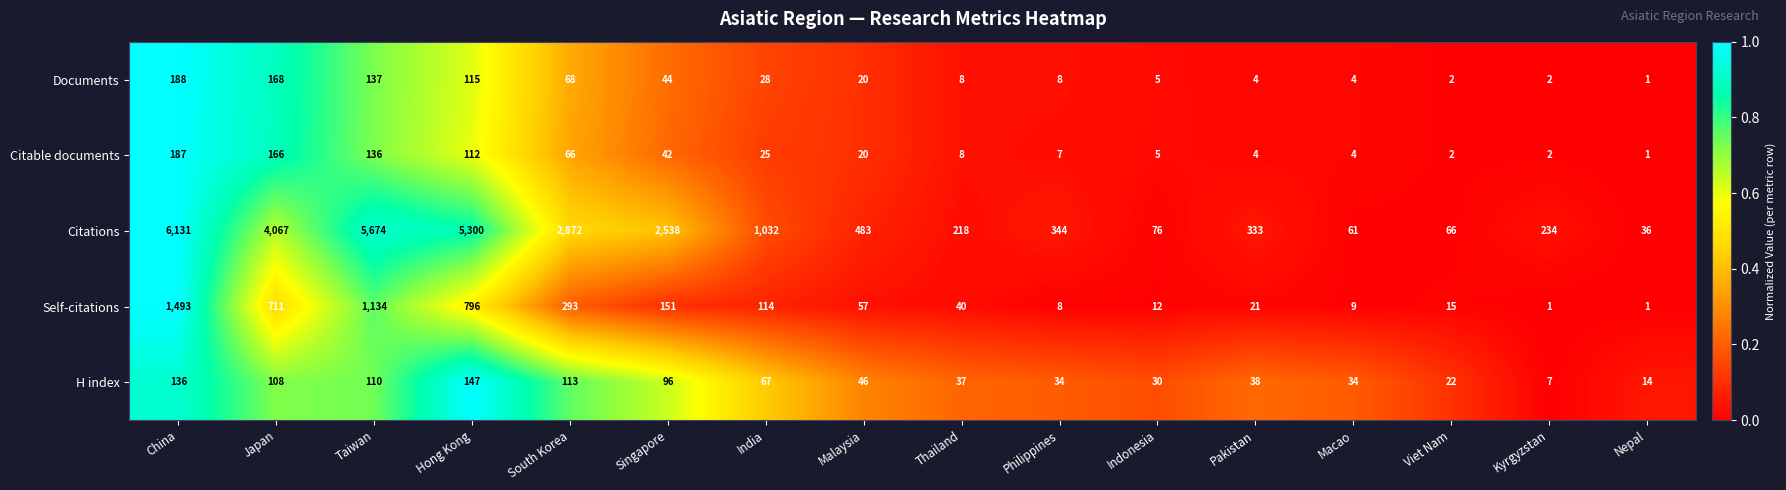

Which series has the largest range (max minus min)?

Citations